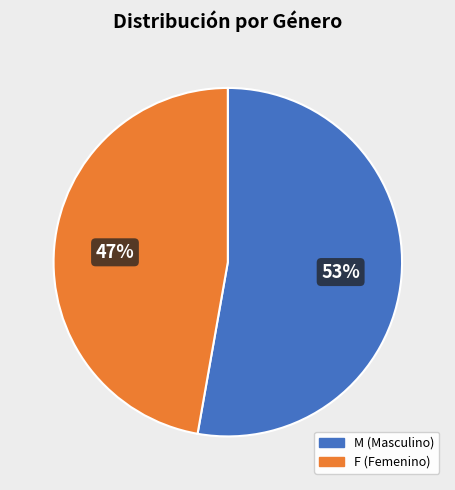

How many slices are in this pie chart?

2